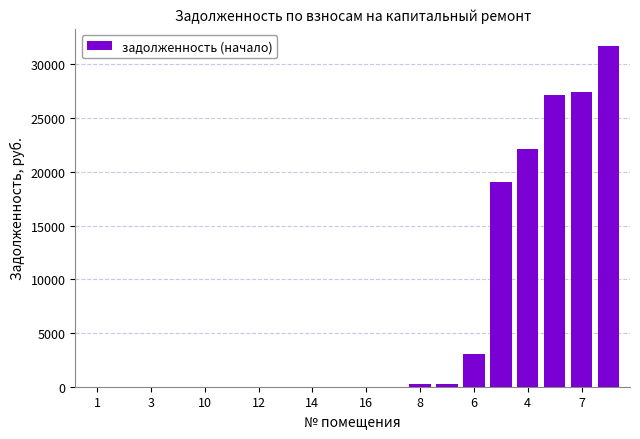

What is the maximum value shown in the chart?

31731.1